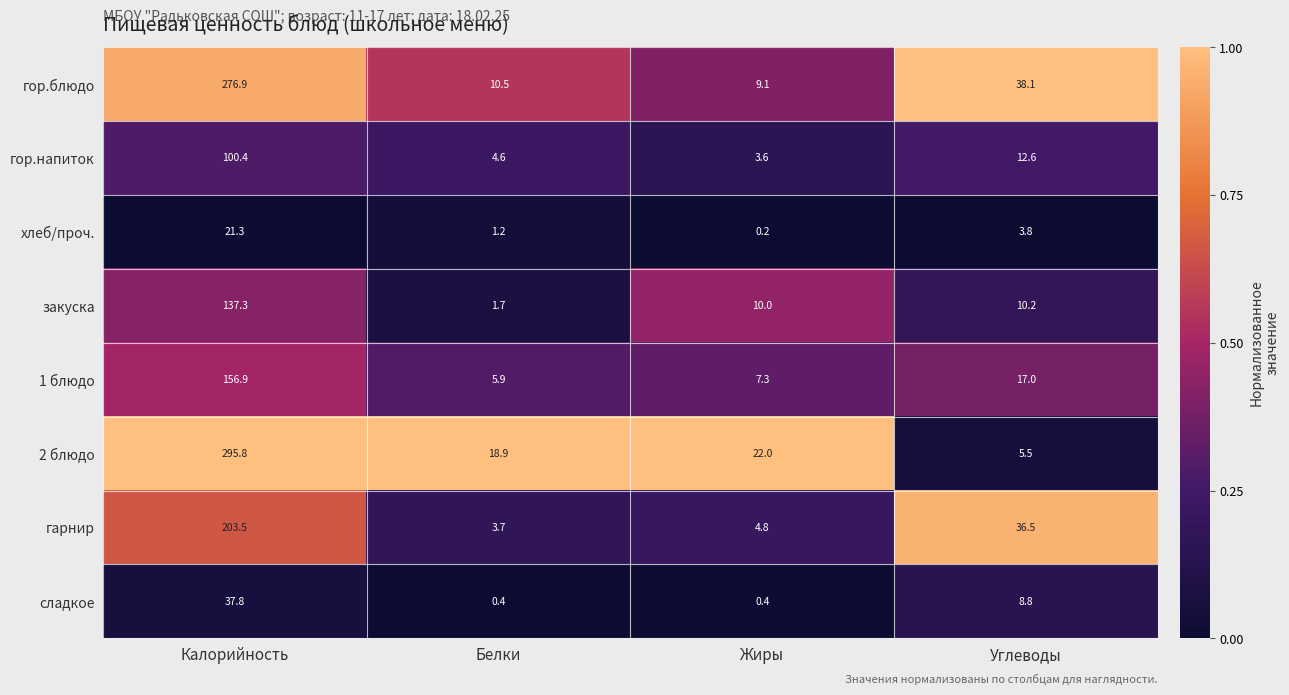

Is it true that 1 блюдо equals 1.8 at Жиры?

False